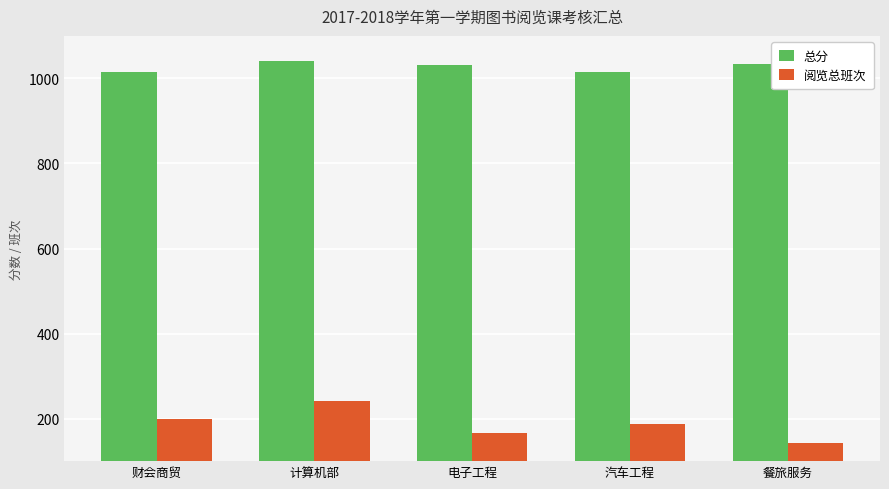

What are all the series names shown in the legend?

总分, 阅览总班次